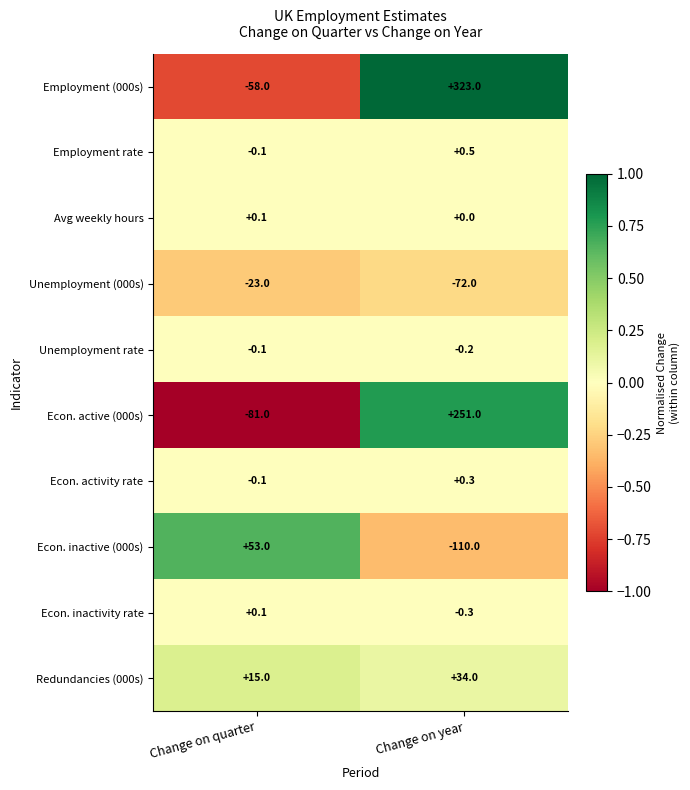

What is the difference between the highest and lowest values at Change on quarter?

134.0